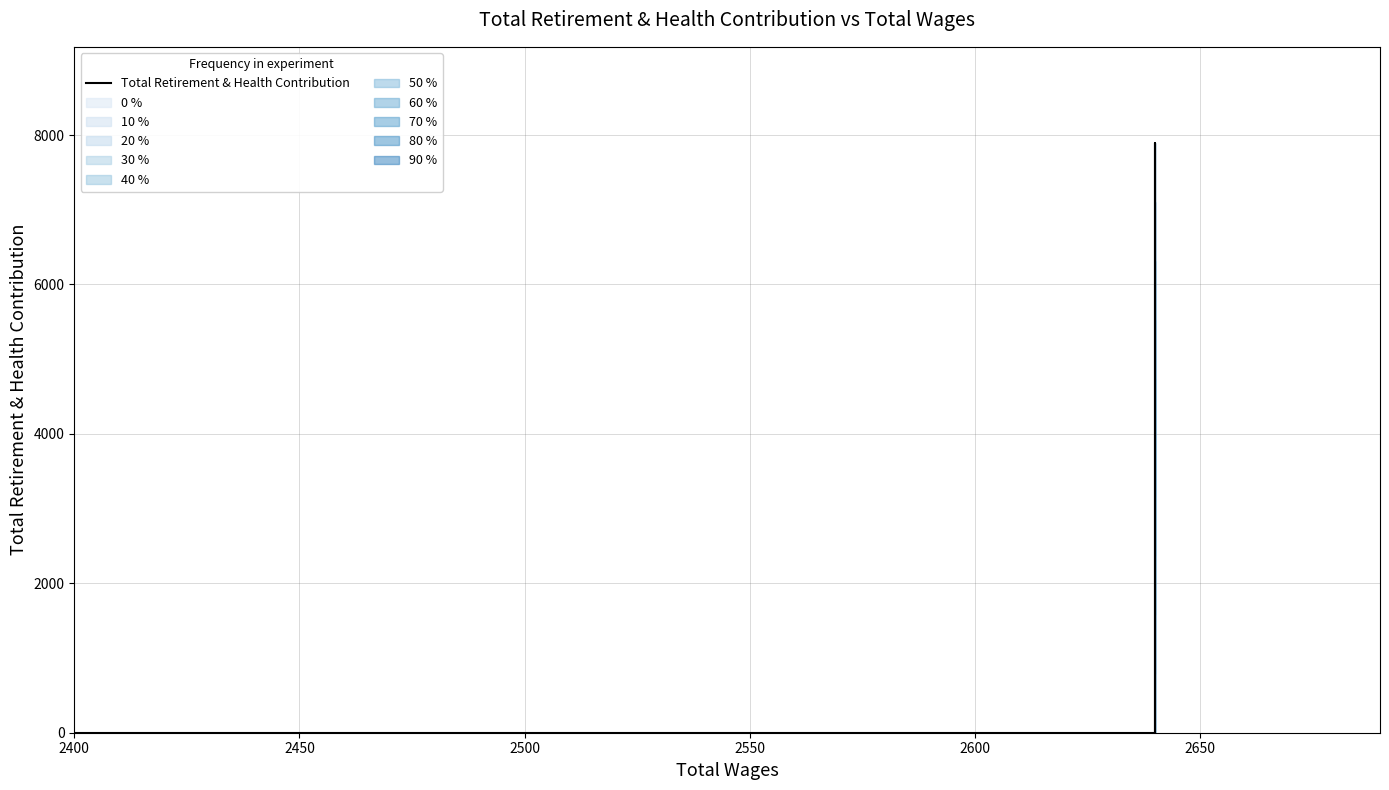

Which has a higher value, 2550 or 2400?

2550